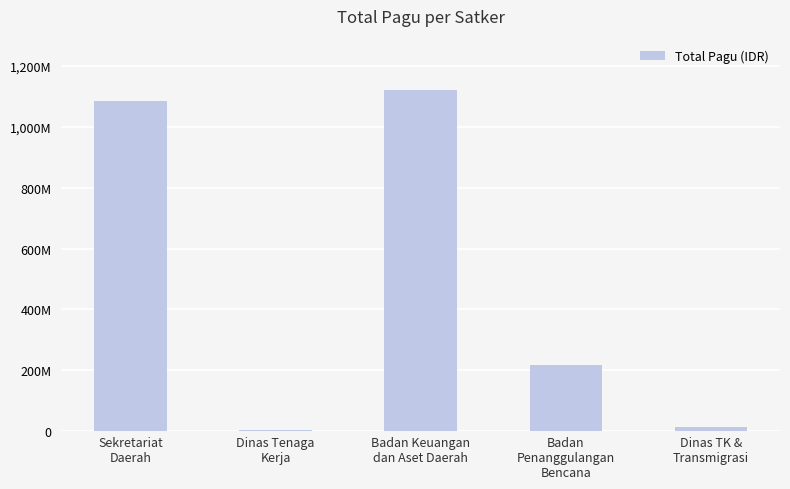

What is the maximum value shown in the chart?

1121843126